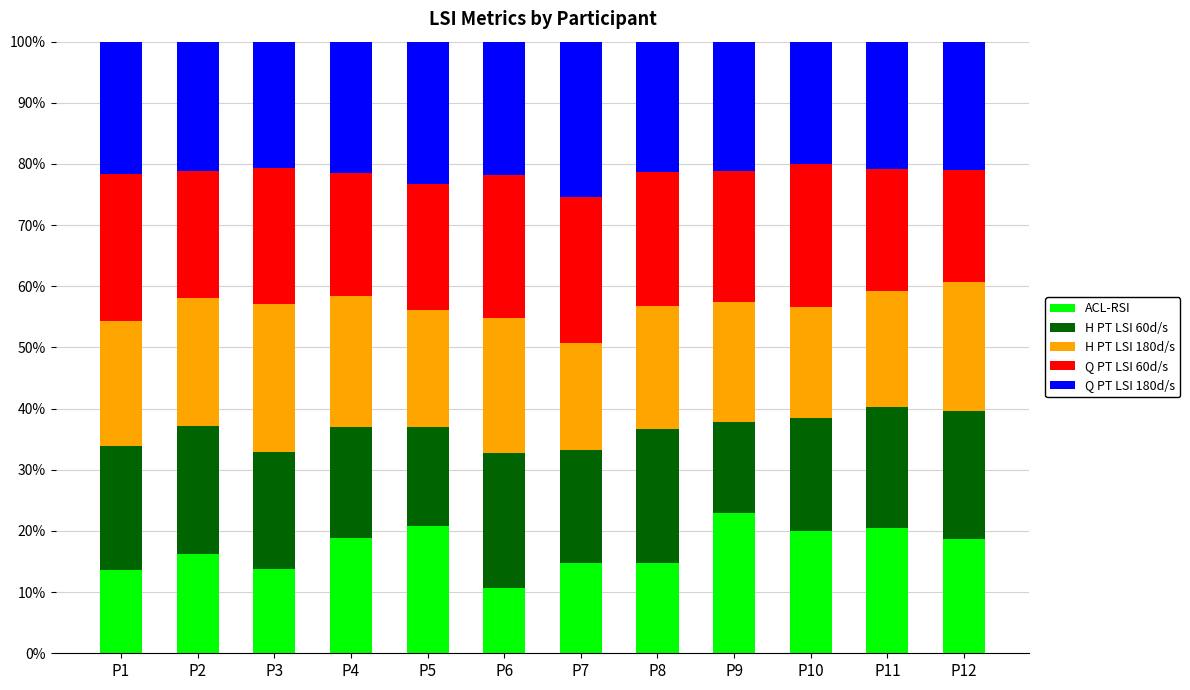

What value does the ACL-RSI series have at P3?

13.8